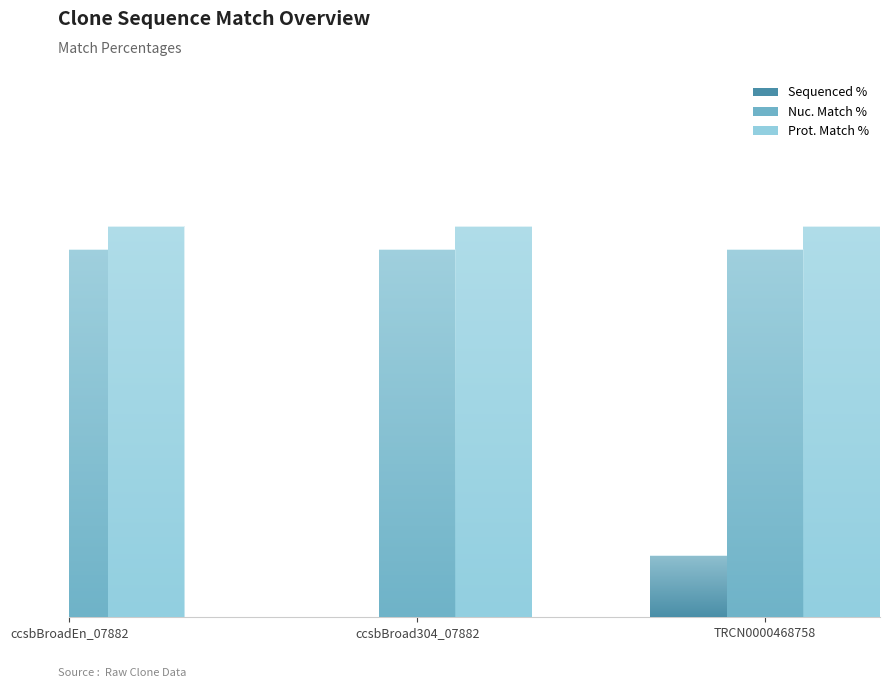

What is the sum of the Nuc. Match % values at TRCN0000468758 and ccsbBroad304_07882?

162.6